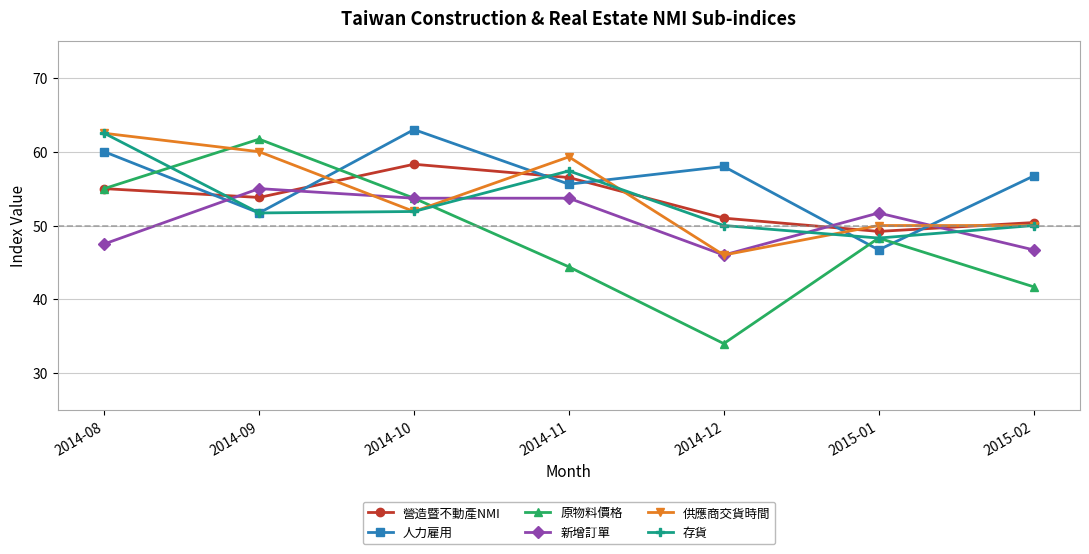

In 人力雇用, how many points are higher than both neighbors (excluding endpoints)?

2